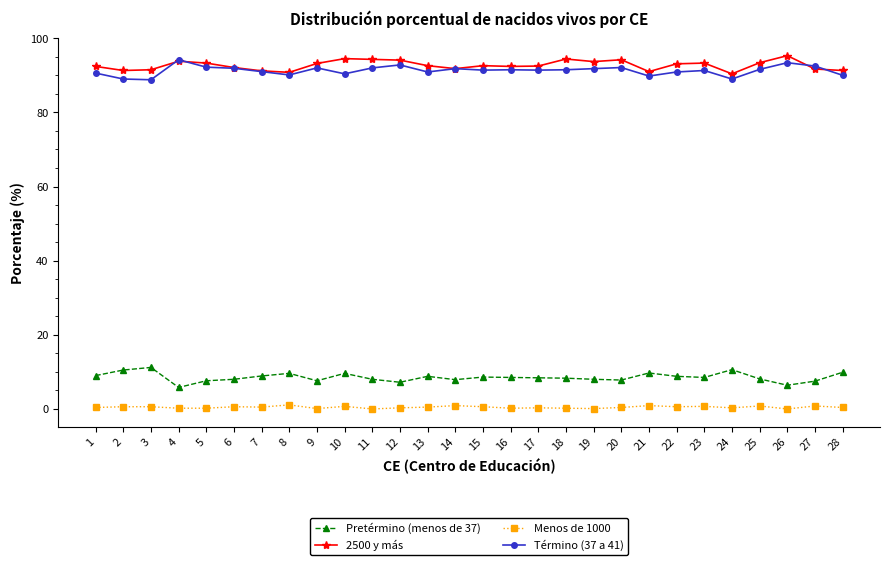

The value of 2500 y más at 23 is 52.1. True or false?

False